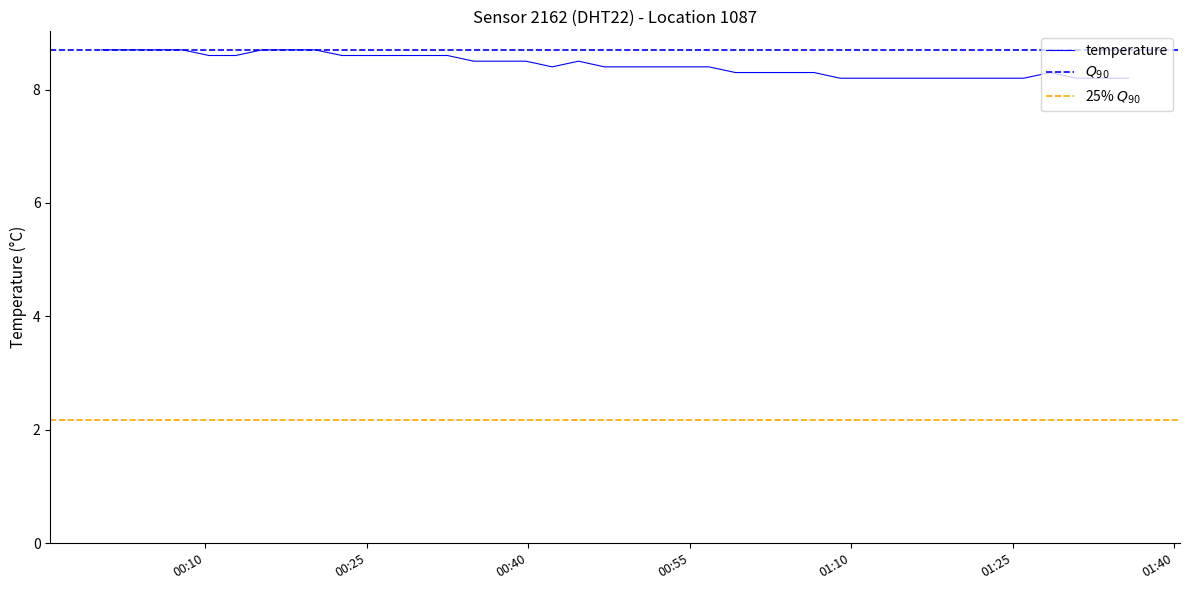

Read the value at 2023-02-22T00:39:47.

8.5